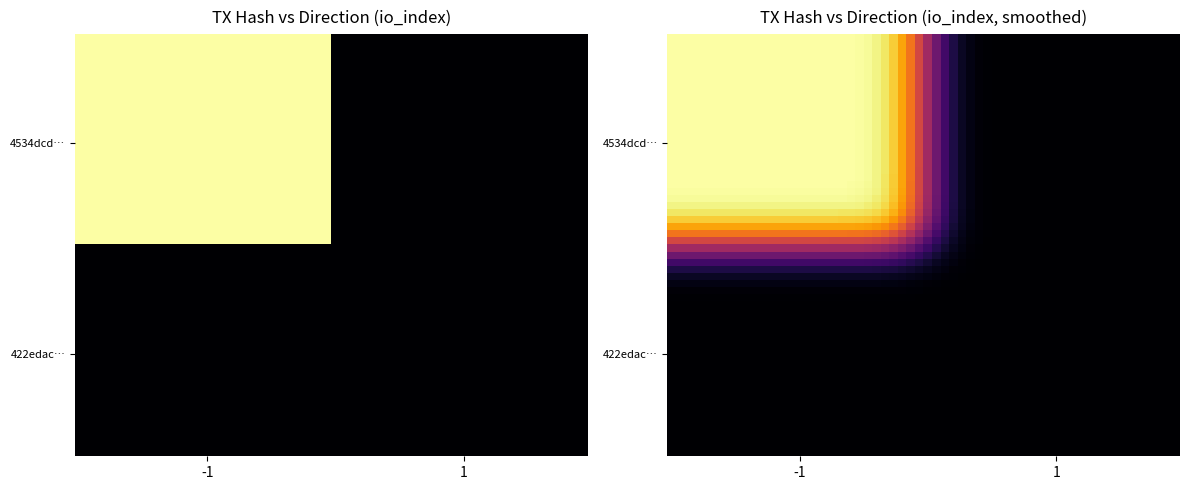

Reading right to left, list all the values displayed in this chart.

4534dcddd075aa4b85e6acf4f99d919740c0758: io_index=8	direction=-1
422edac6d9774bed6f1ee8495c9be228d7e8b5e: io_index=0	direction=1